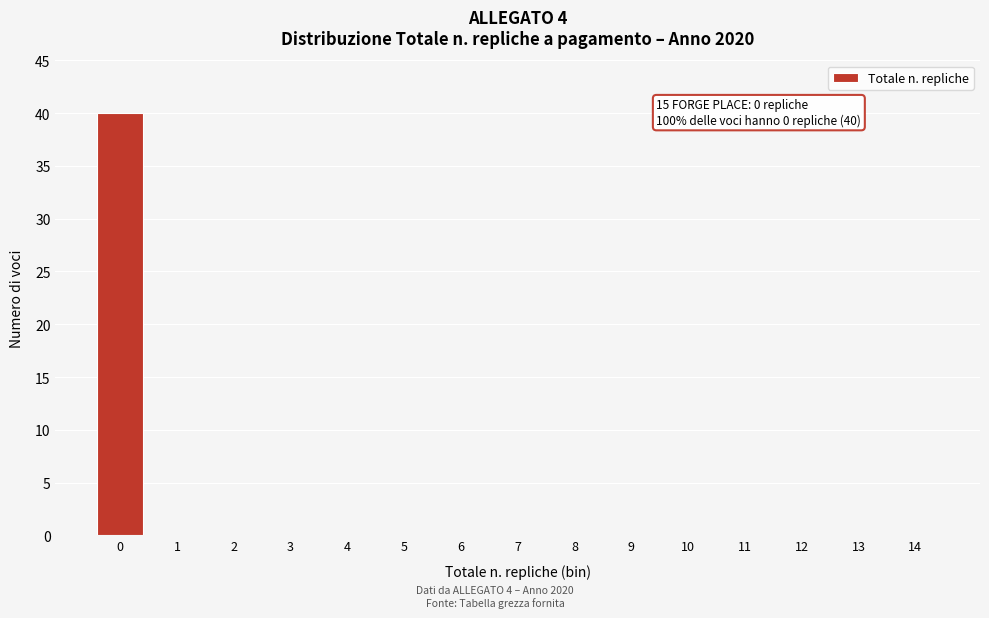

The chart shows a value of 40 at 0. True or false?

True